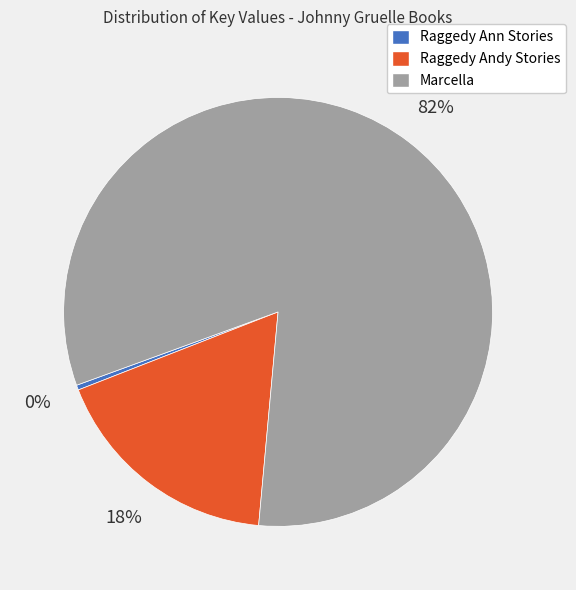

To the nearest percent, what portion does Marcella represent?

82%